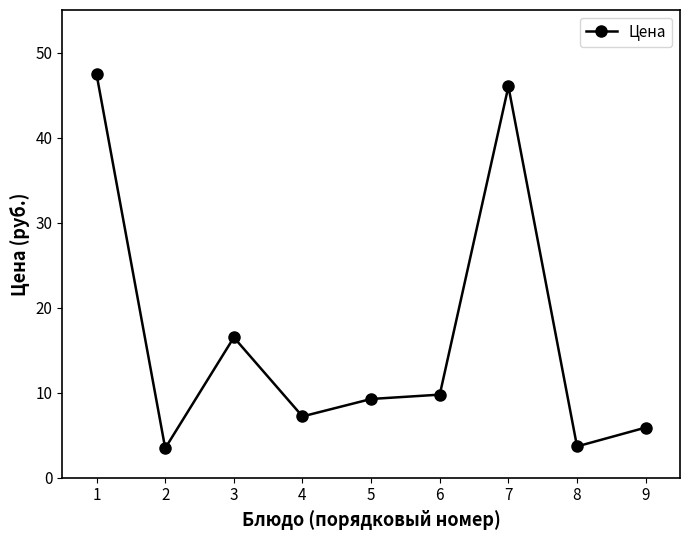

What is the value of the 6th point from the left?

9.8